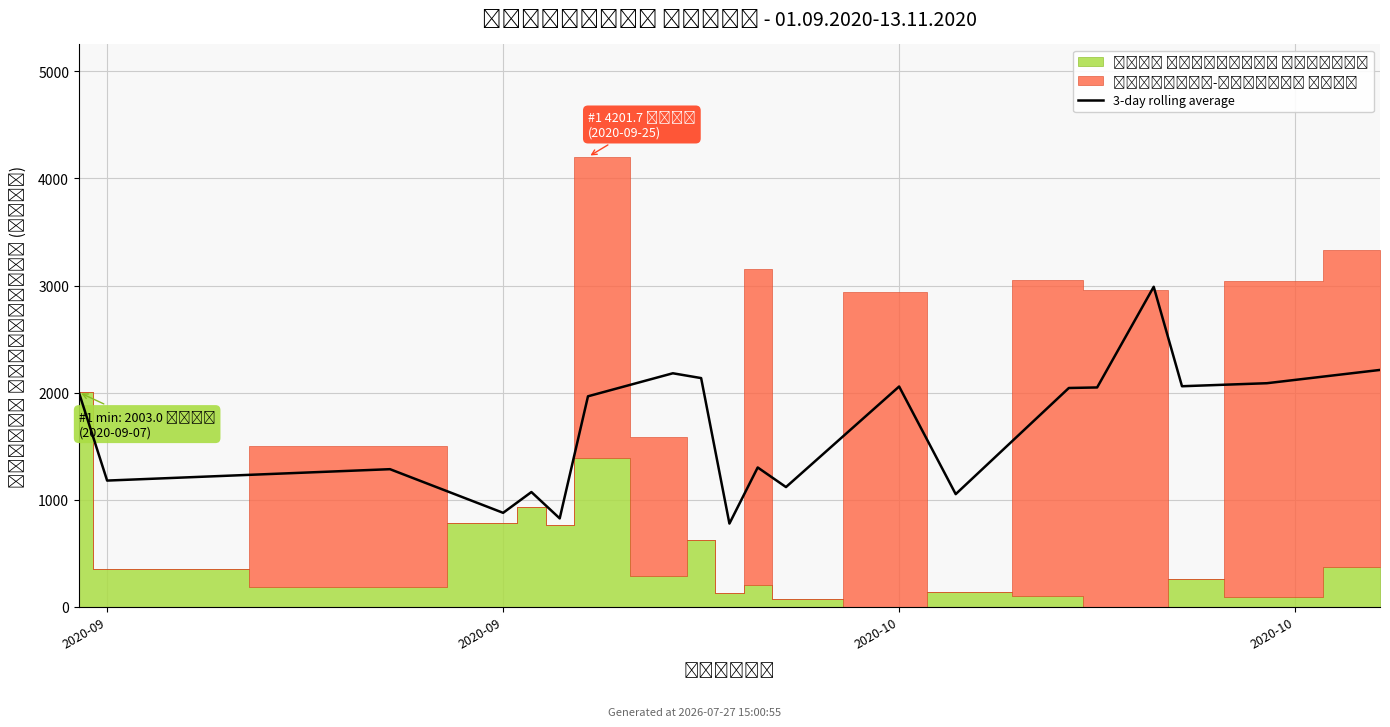

At which category does the data reach its first local valley?

2020-09